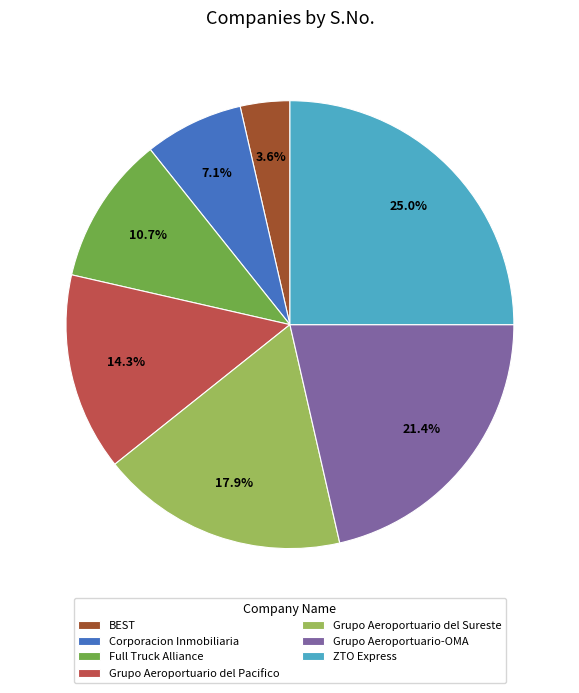

To the nearest percent, what is the difference between the Grupo Aeroportuario del Pacifico and Grupo Aeroportuario del Sureste slice percentages?

4%